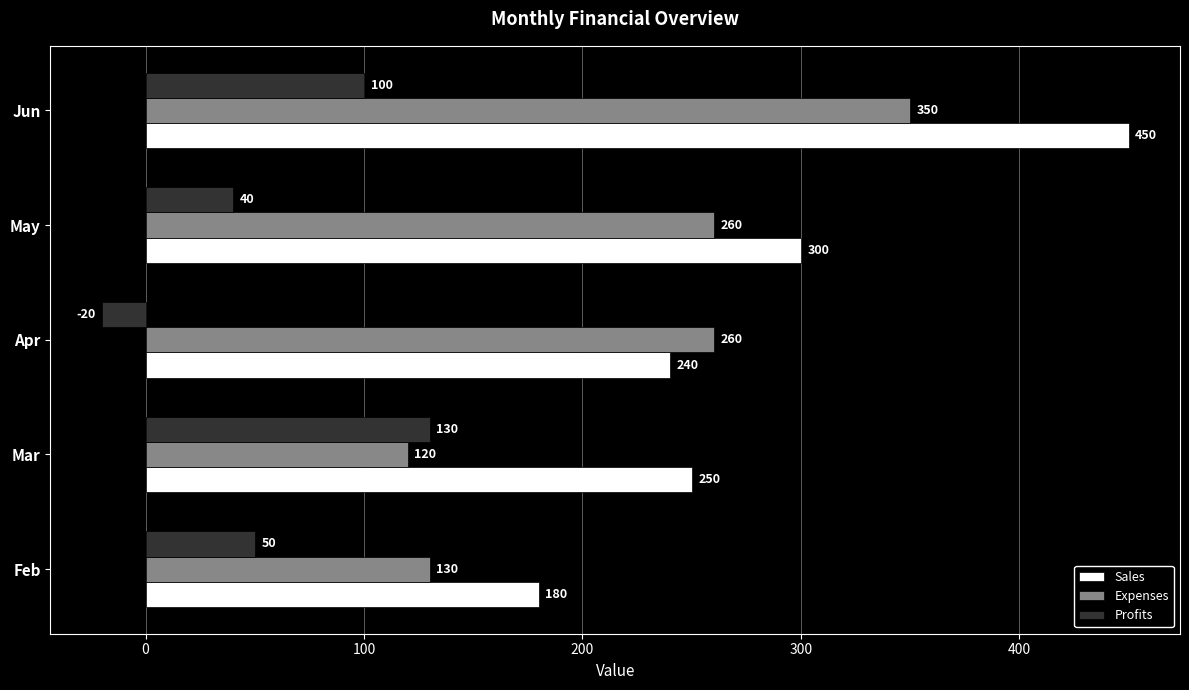

What is the difference between the maximum and second lowest values in the Profits series?

90